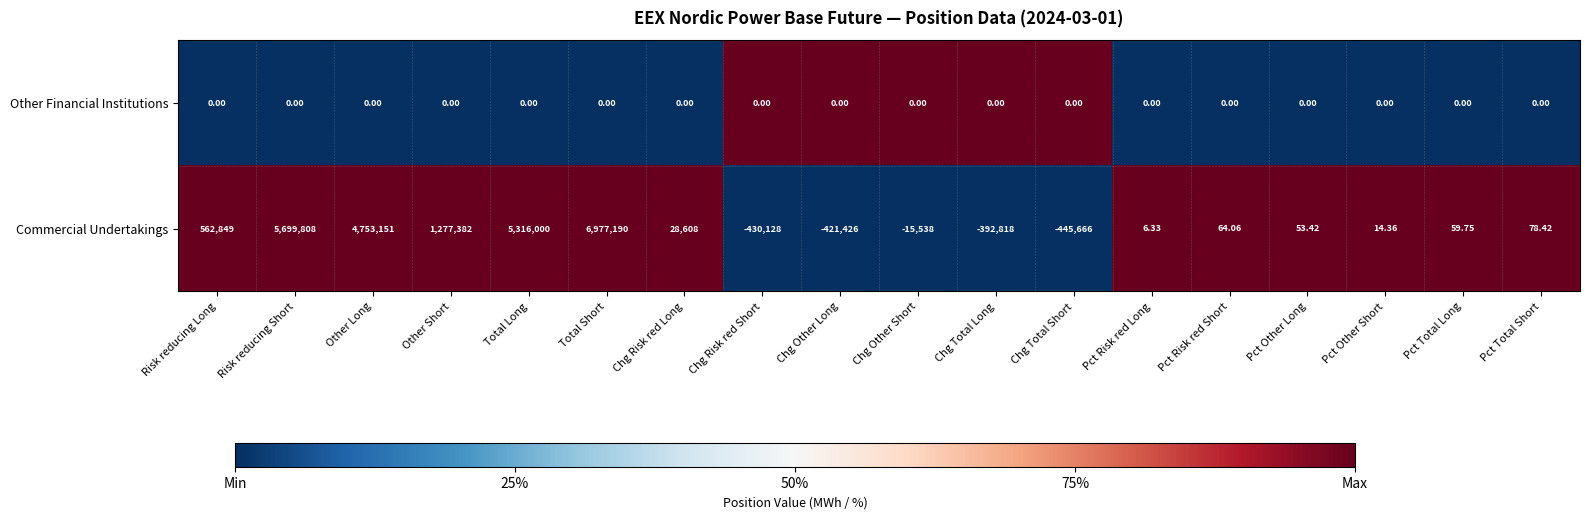

Between Total Short and Pct Other Short, which series saw the biggest shift?

Commercial Undertakings